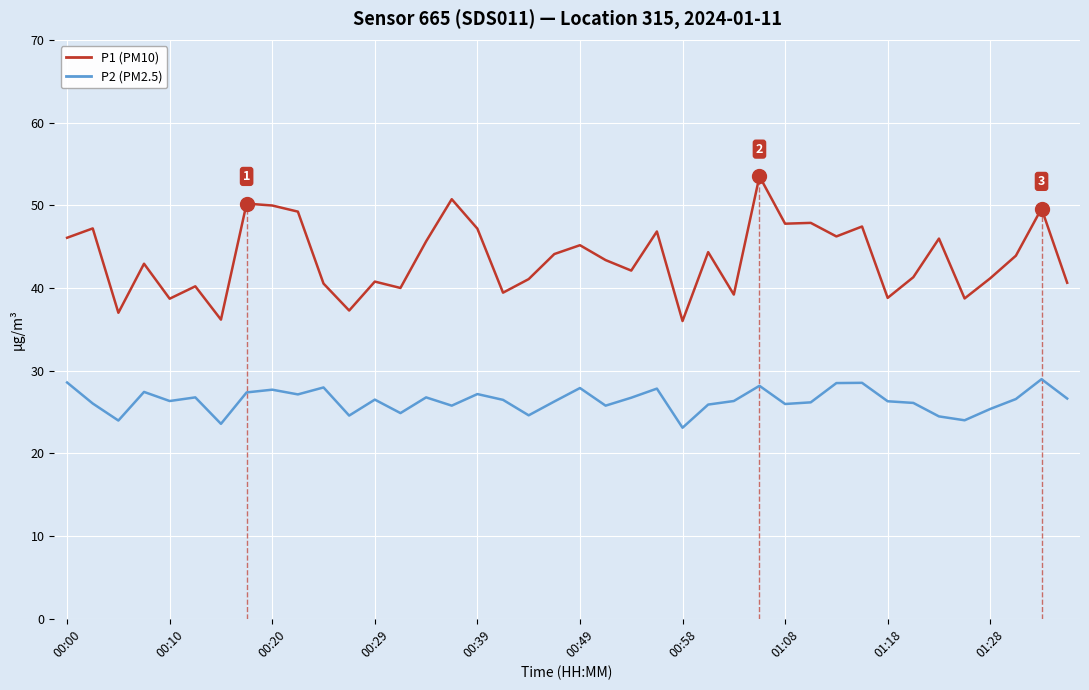

Which series has the largest range (max minus min)?

P1 (PM10)